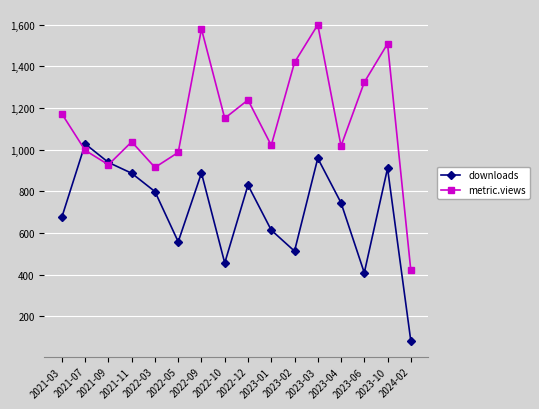

At which category does metric.views reach its first local valley?

2021-09